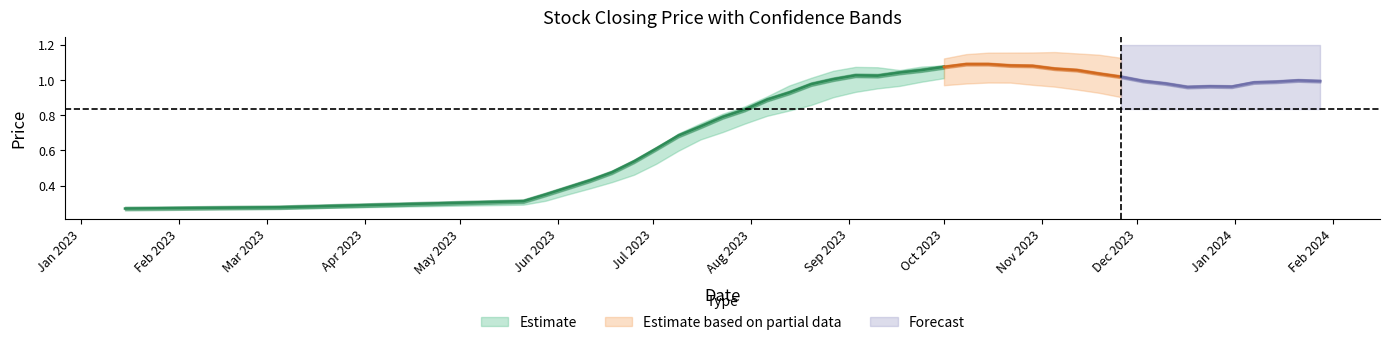

How many lines are shown in the chart?

3